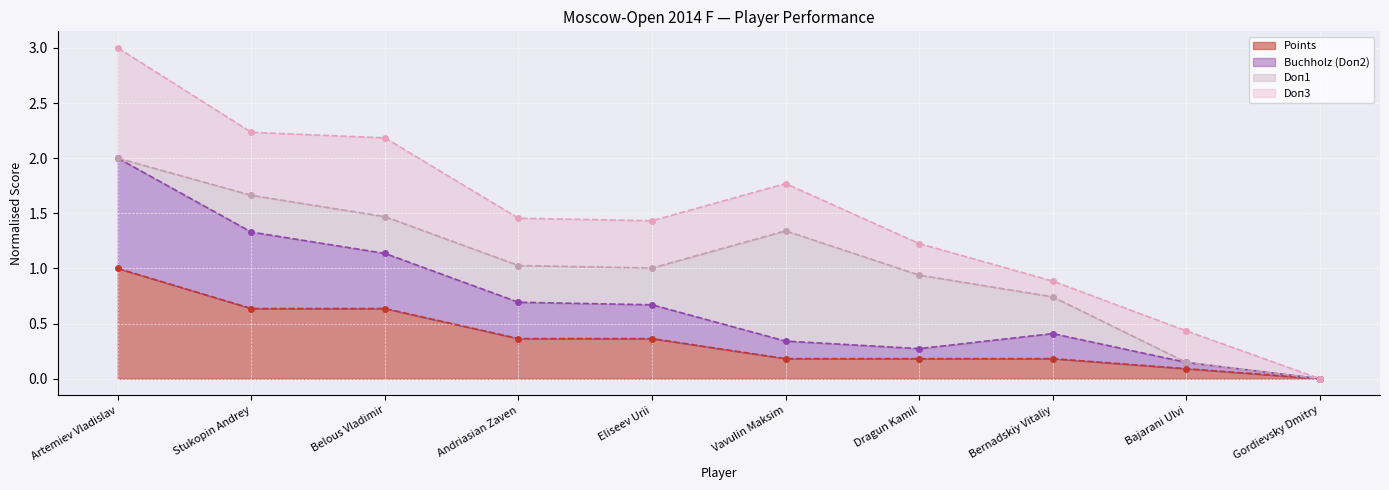

Which series changed the most between Stukopin Andrey and Vavulin Maksim?

Buchholz (Doп2)